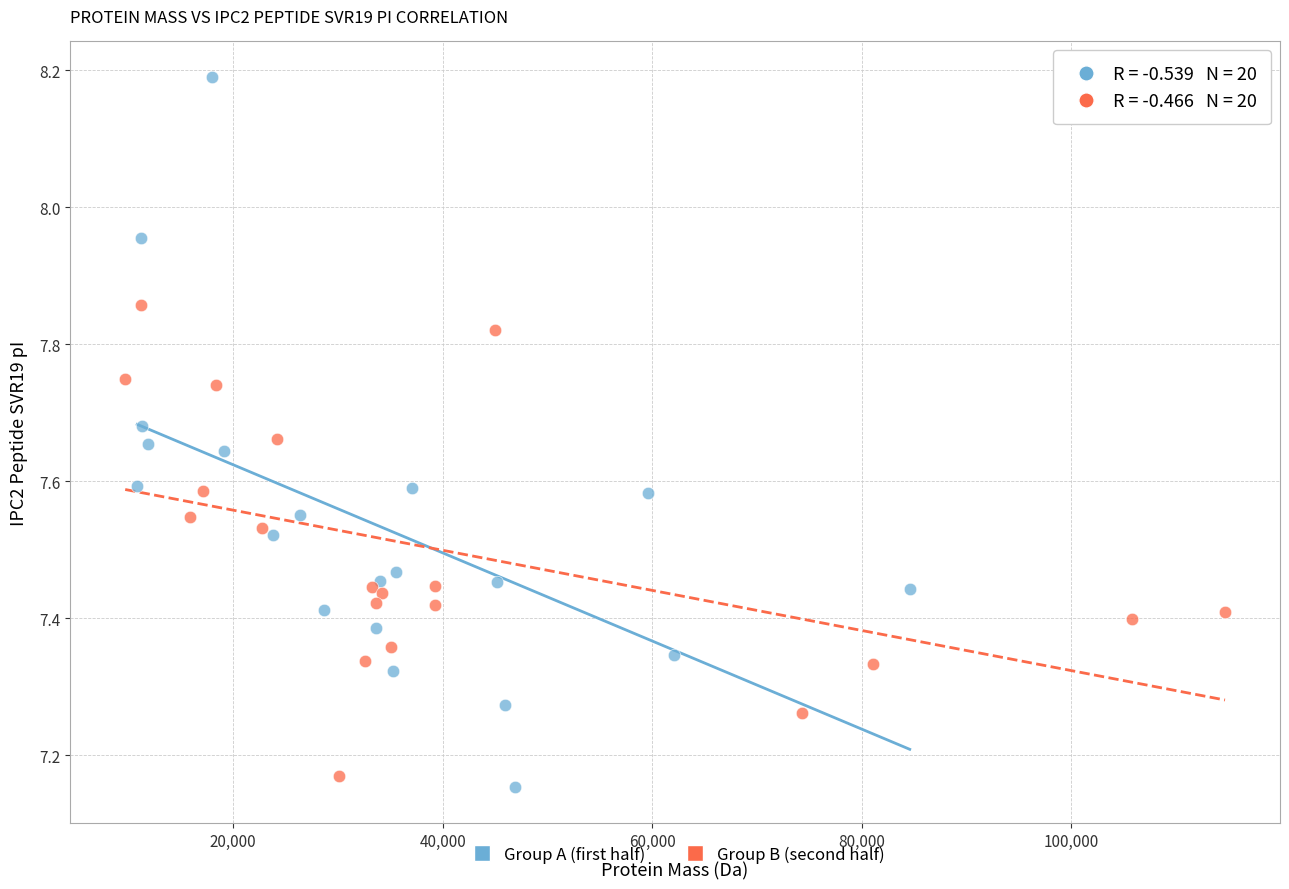

Which series has the widest spread of Y values?

Group A (first half)